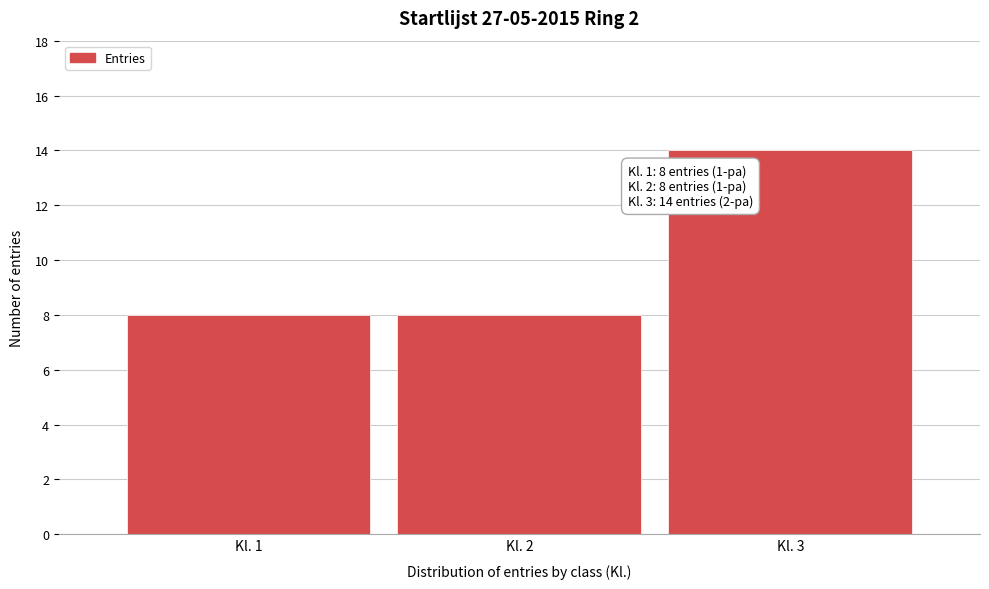

Reading left to right, extract all data points from this chart.

8	8	14